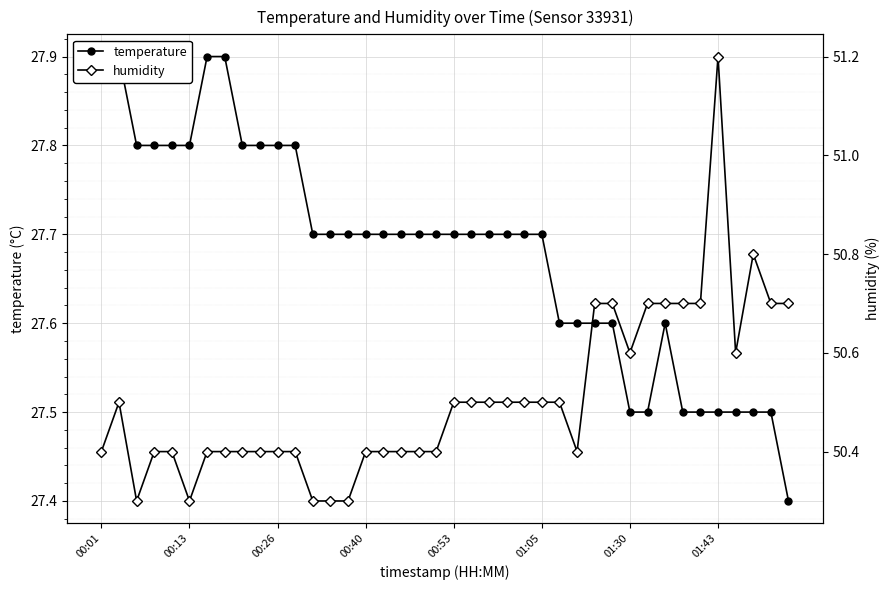

True or false: temperature has more than 1 interior local peaks.

False